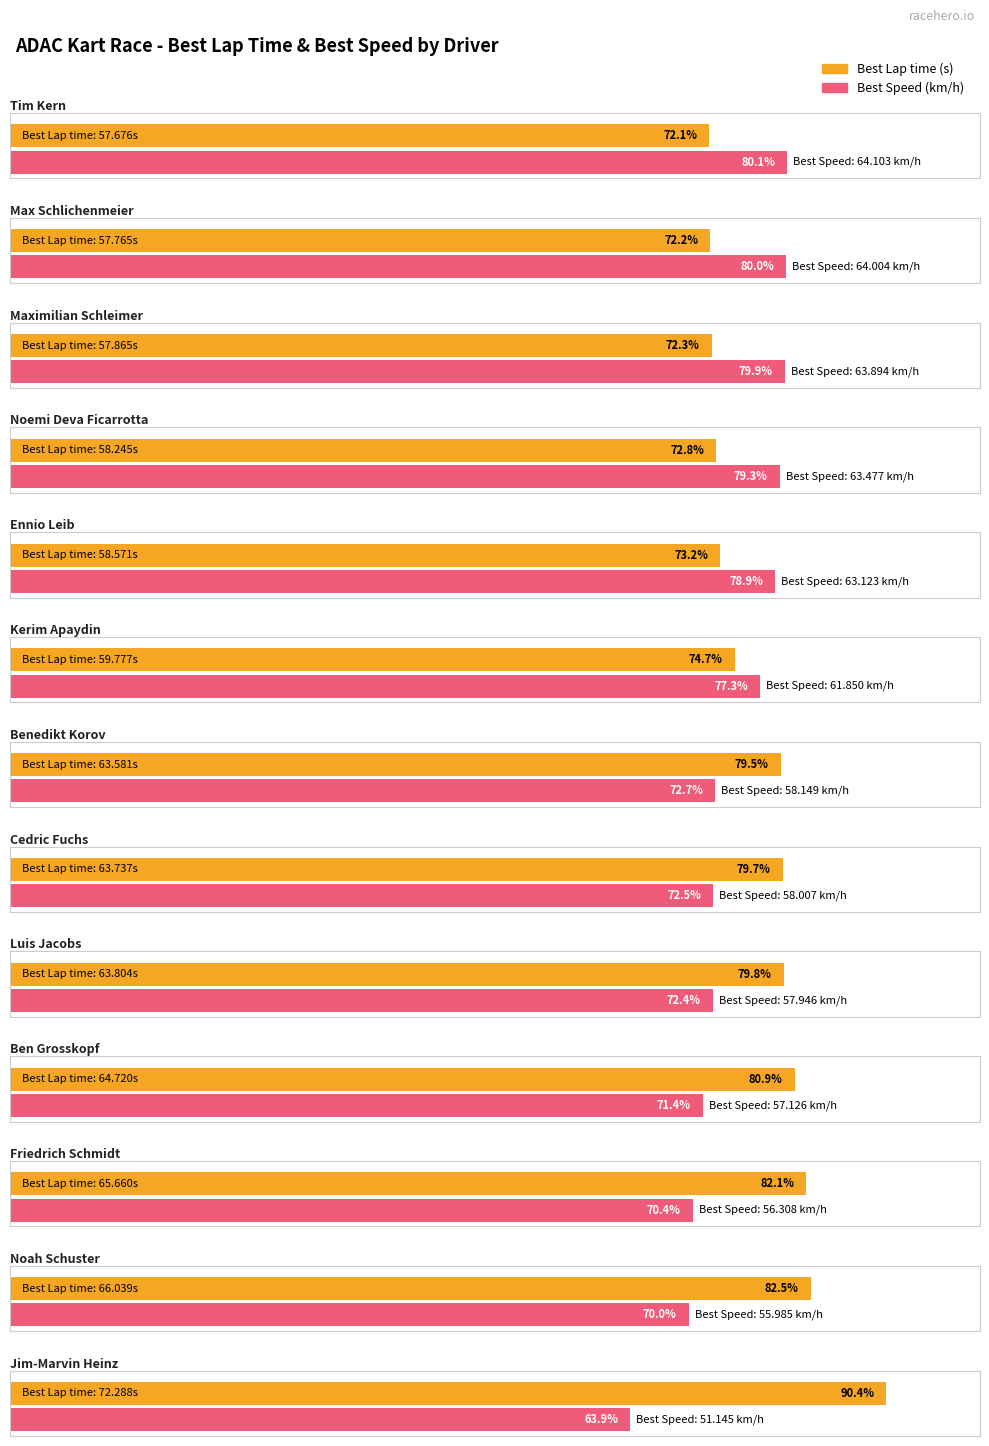

Between Noah Schuster and Kerim Apaydin, which is larger?

Noah Schuster